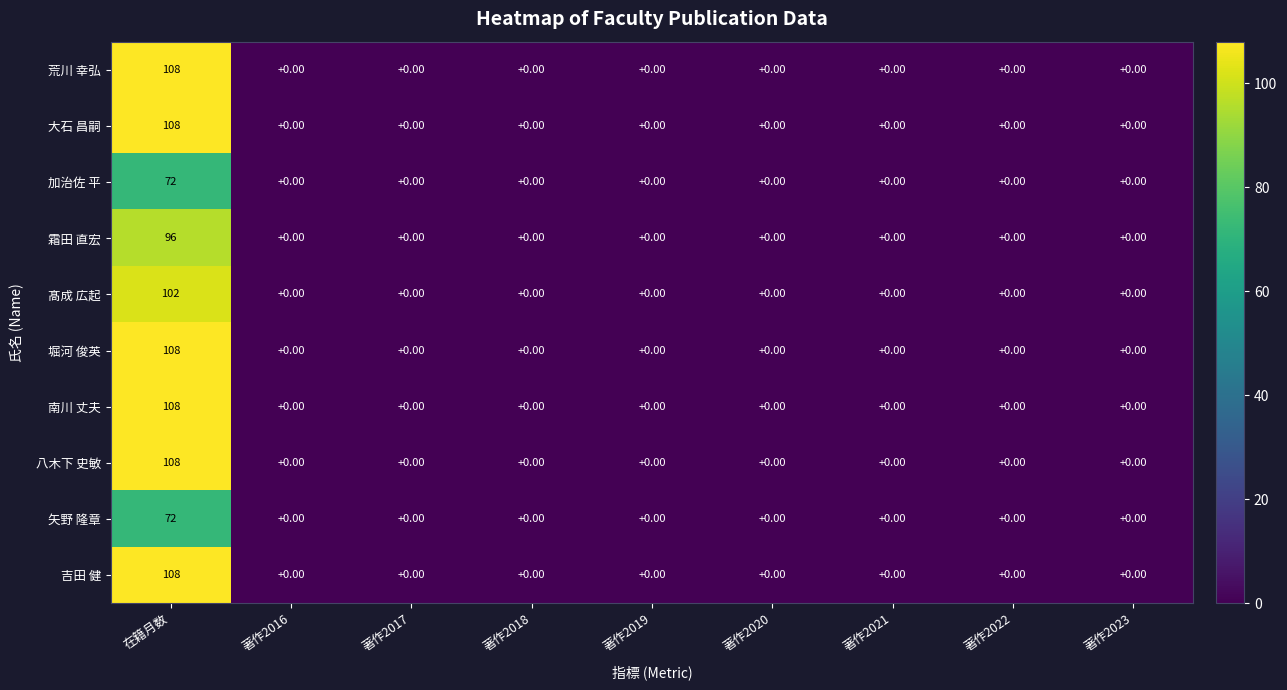

How many values in 大石 昌嗣 are above zero?

1